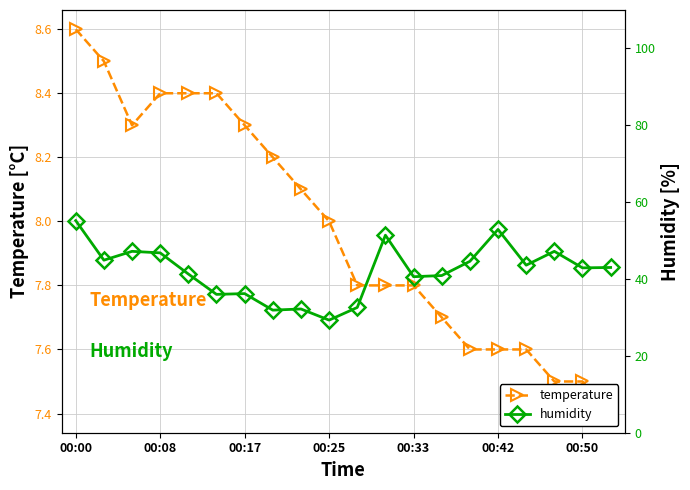

Which series has the widest spread of values?

humidity